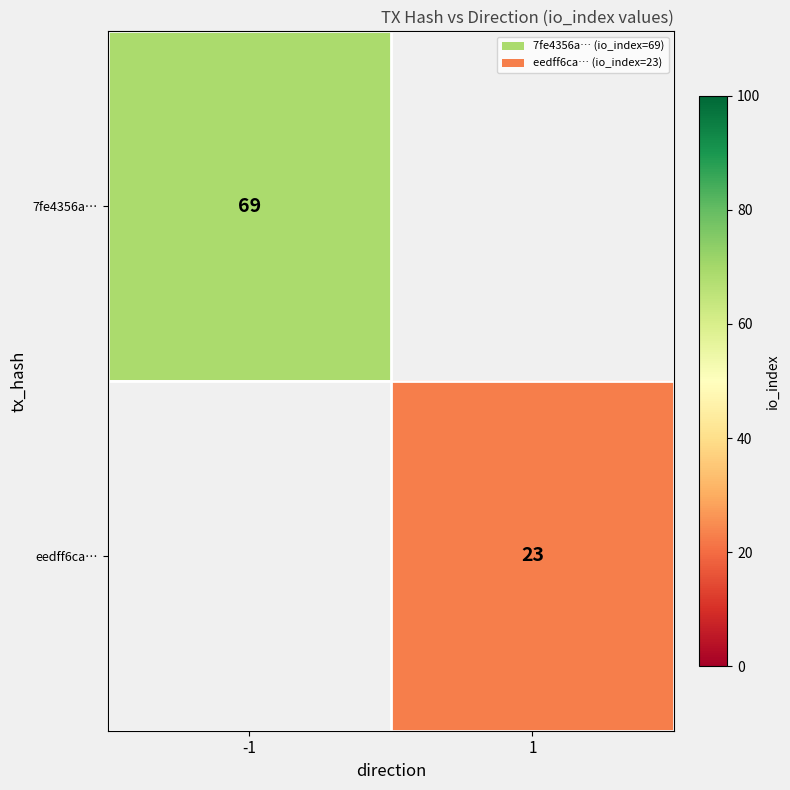

The 7fe4356a… series shows 35 at -1. True or false?

False